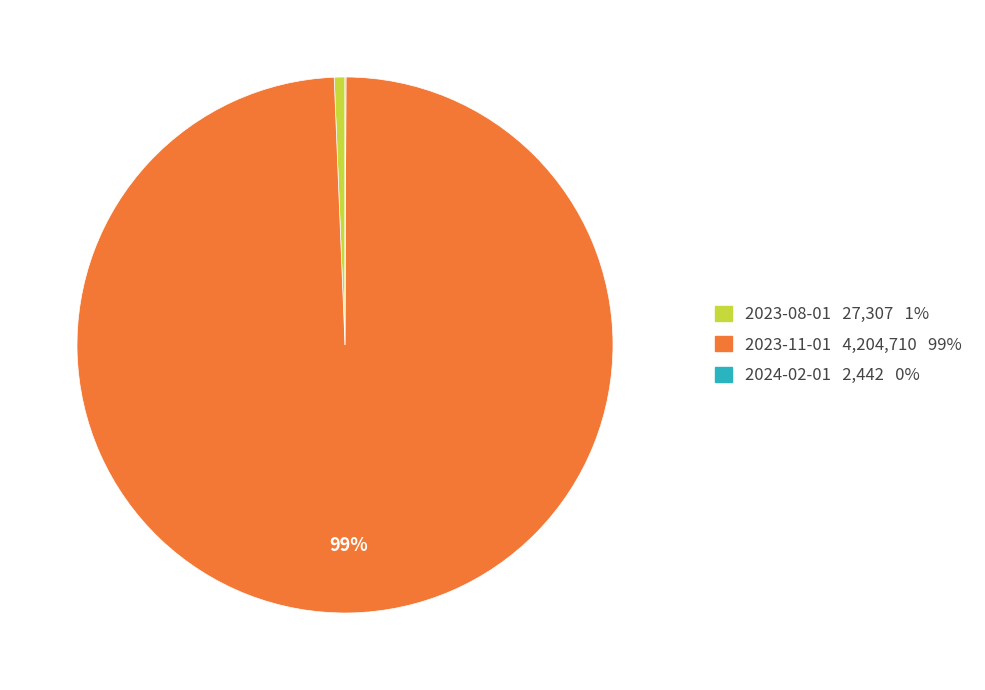

What percentage is the 2023-11-01 slice, to the nearest percent?

99%